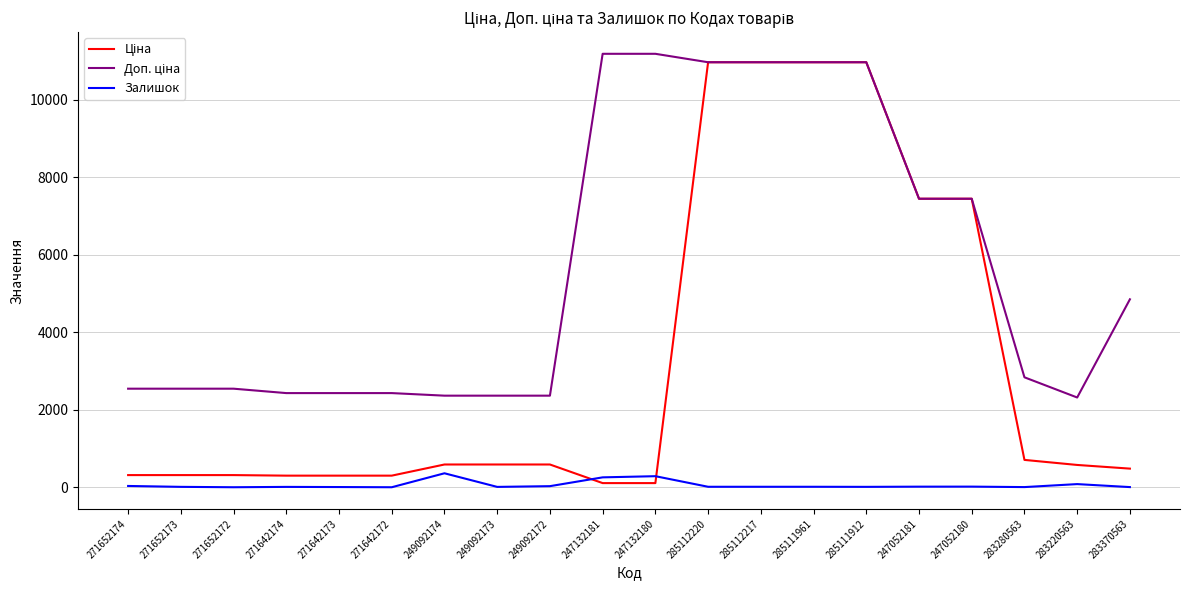

Is it true that Залишок equals 9.0 at 283370563?

True